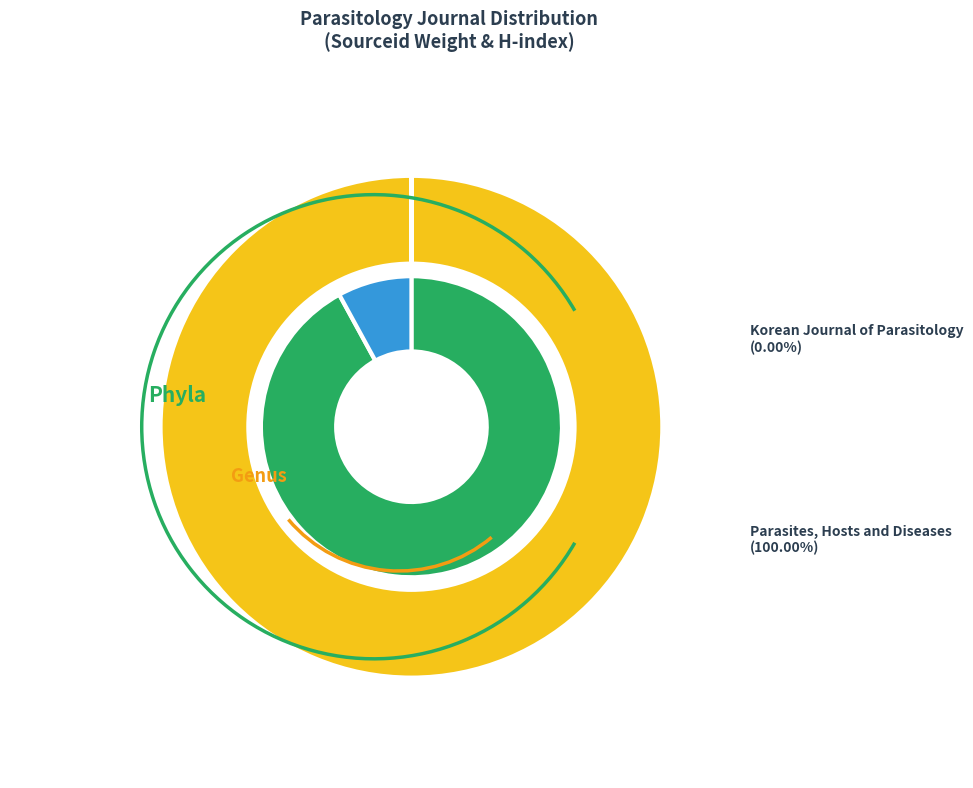

Which slice is the smallest?

Korean Journal of Parasitology